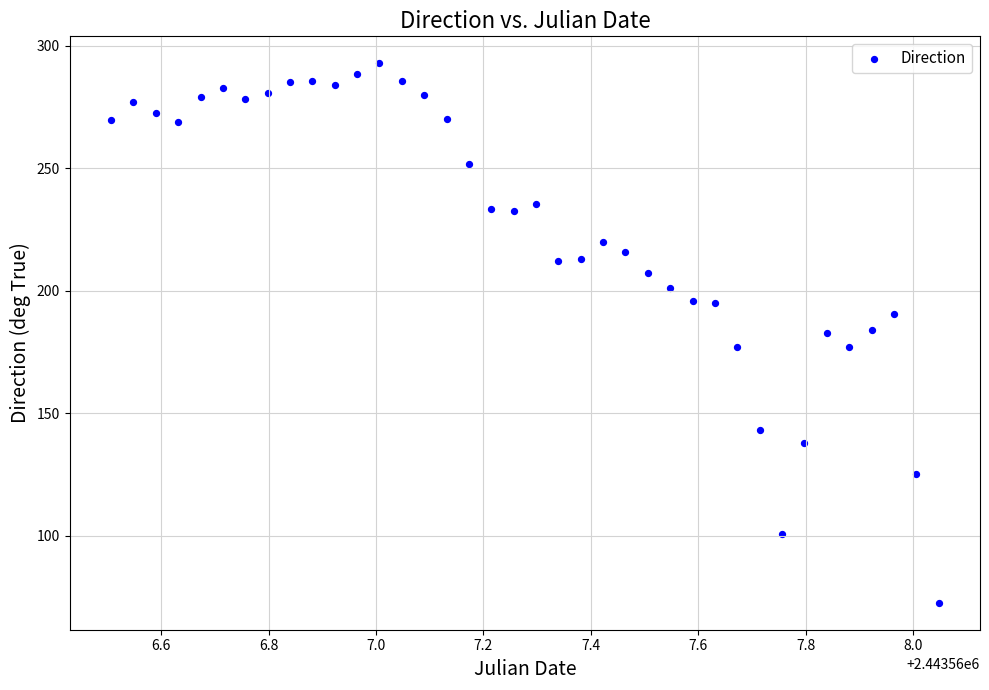

What is the range of X values (max minus min)?

1.5